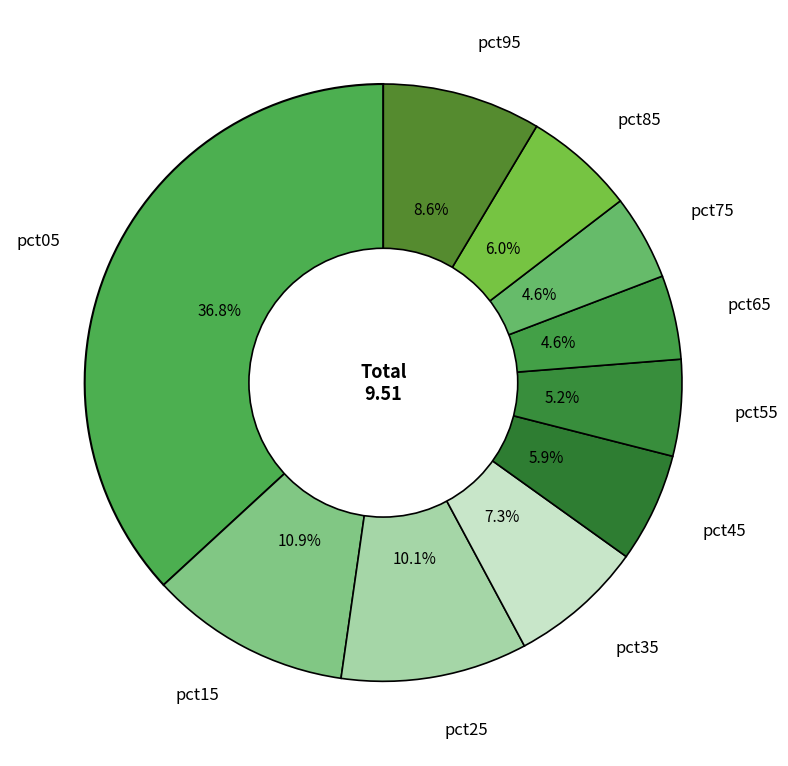

Does pct85 account for over 50% of the chart?

No